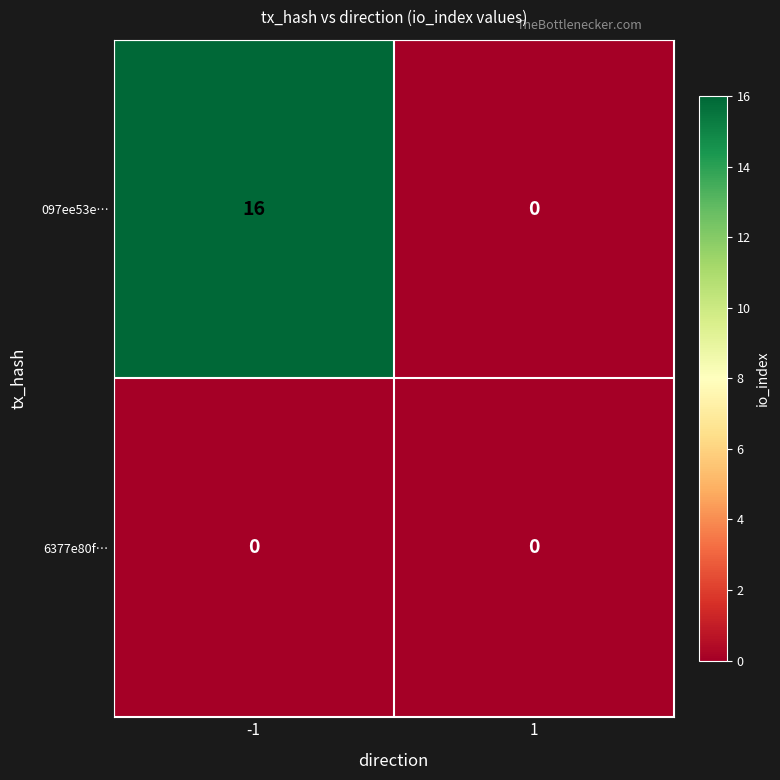

At how many categories does at least one series exceed 4?

1